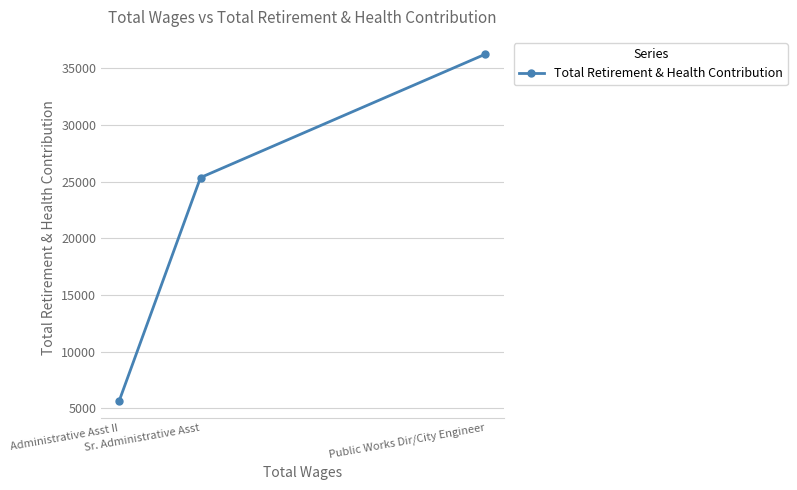

Reading left to right, list all the values displayed in this chart.

Administrative Asst II=5678	Sr. Administrative Asst=25354	Public Works Dir/City Engineer=36243